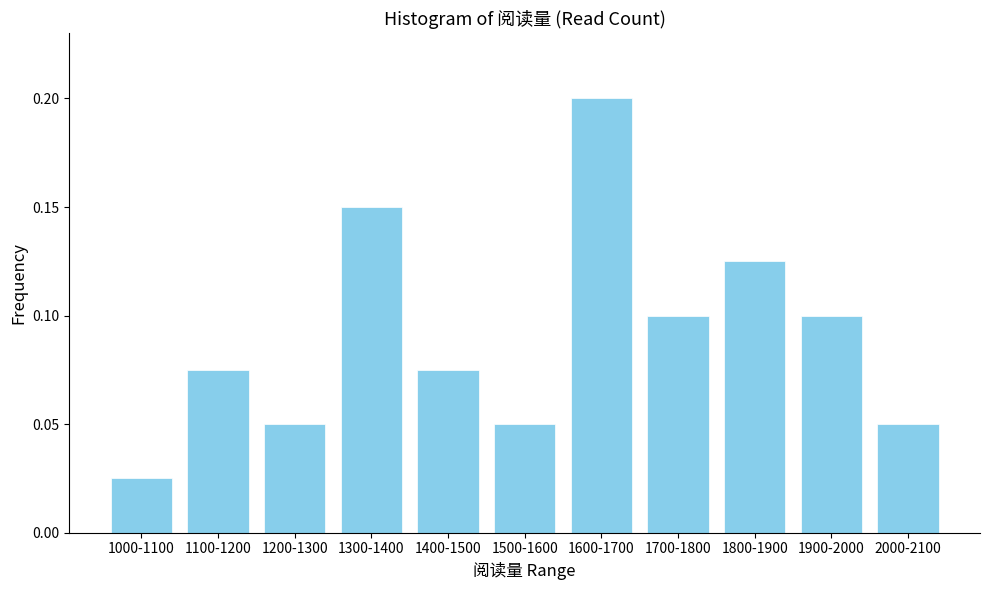

At which category does the chart reach its minimum across all series?

1000-1100